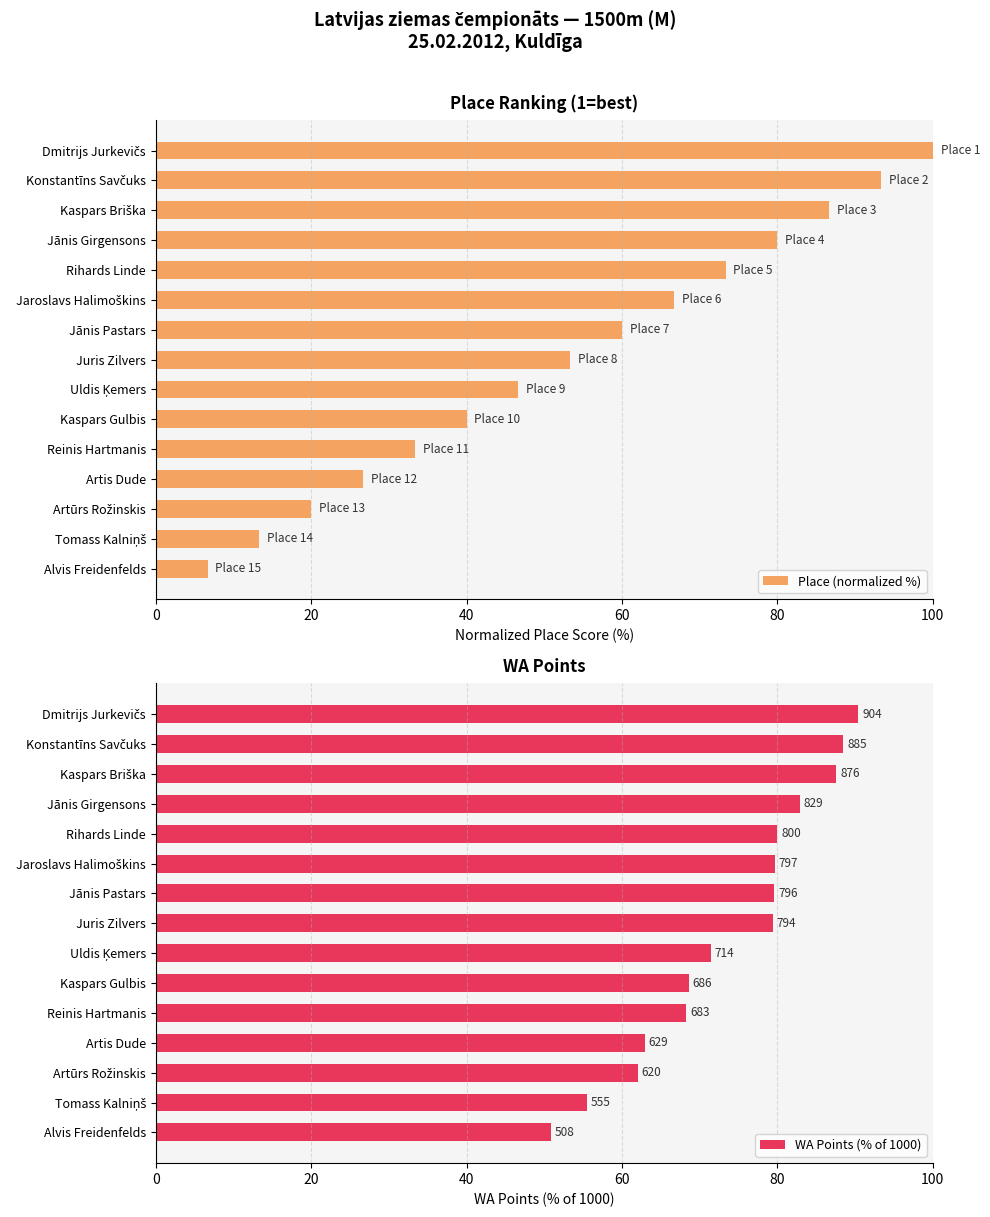

What is the sum of all Place (normalized %) values?

800.0